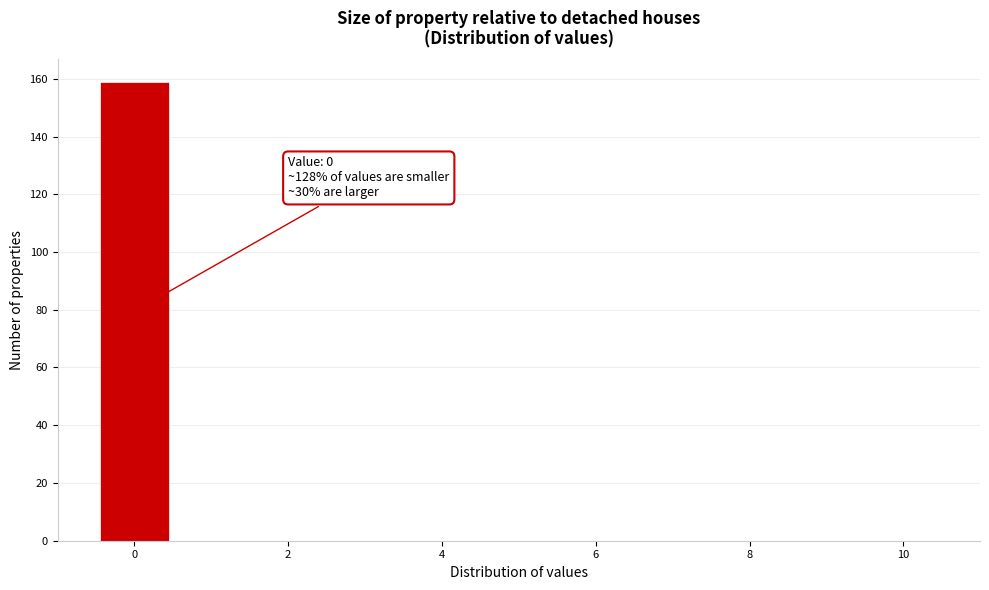

Over which range of the x-axis is the bar tallest?

-0.5 to 0.5